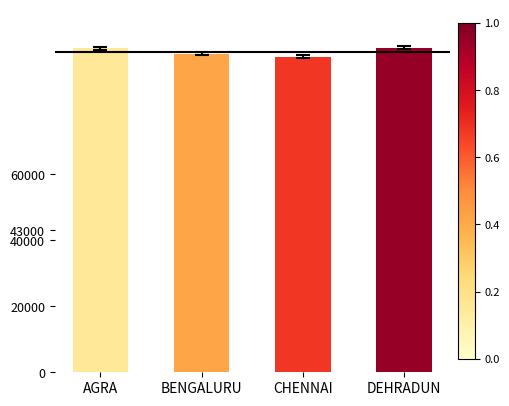

Rank the categories by value from lowest to highest.

CHENNAI, BENGALURU, AGRA, DEHRADUN